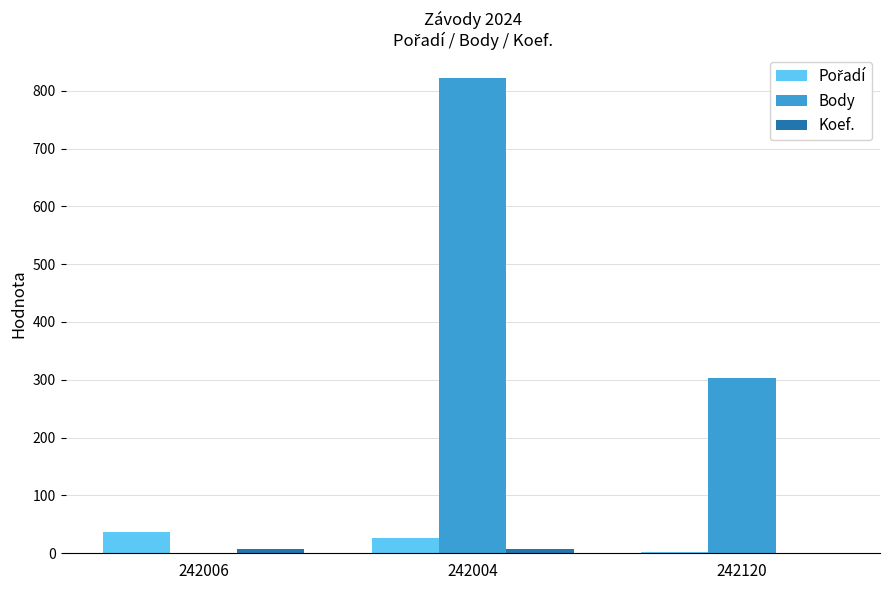

Is it true that Body equals 304 at 242120?

True